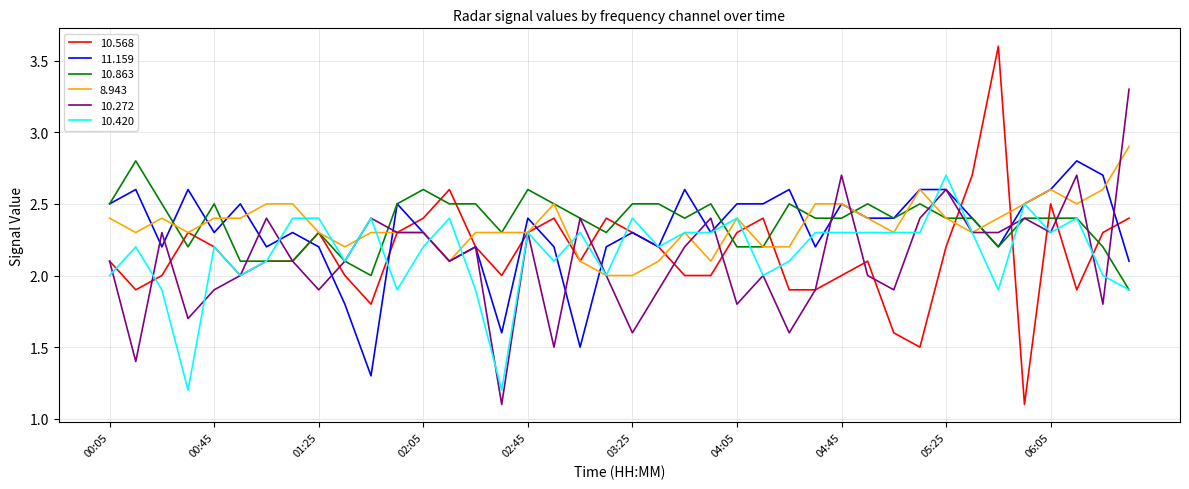

What are all the series names shown in the legend?

10.568, 11.159, 10.863, 8.943, 10.272, 10.420